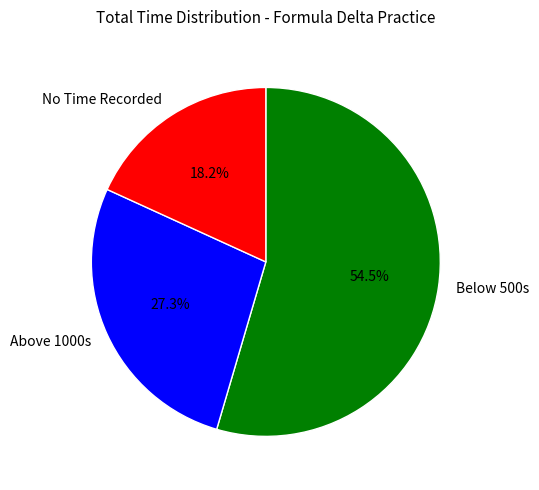

How many slices are in this pie chart?

3